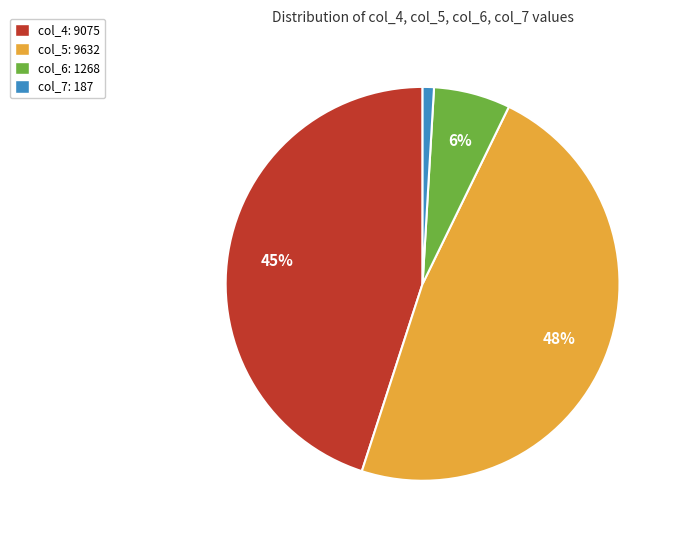

To the nearest percent, what is the average slice percentage?

25%